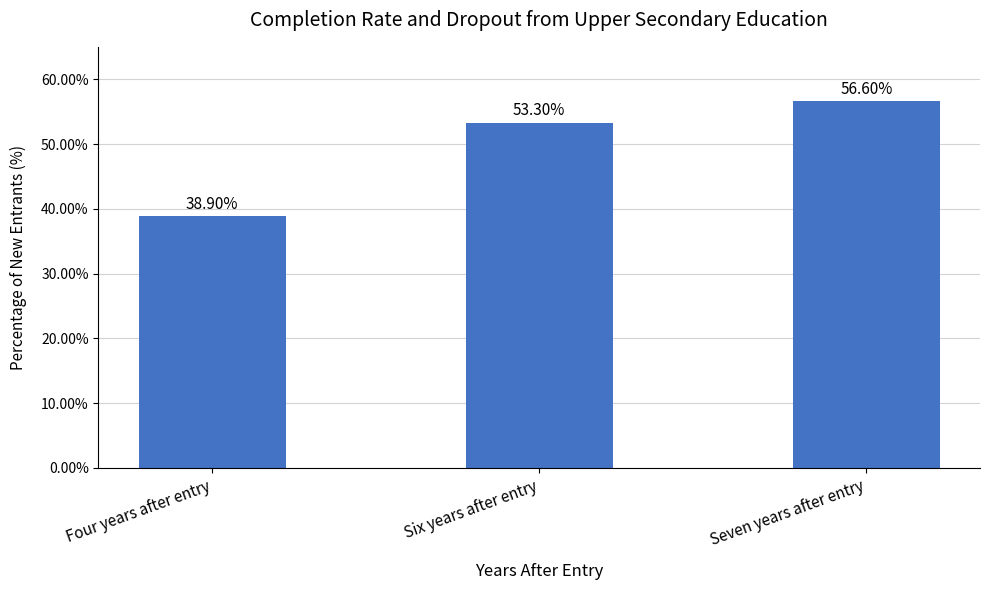

How many values exceed 53?

2